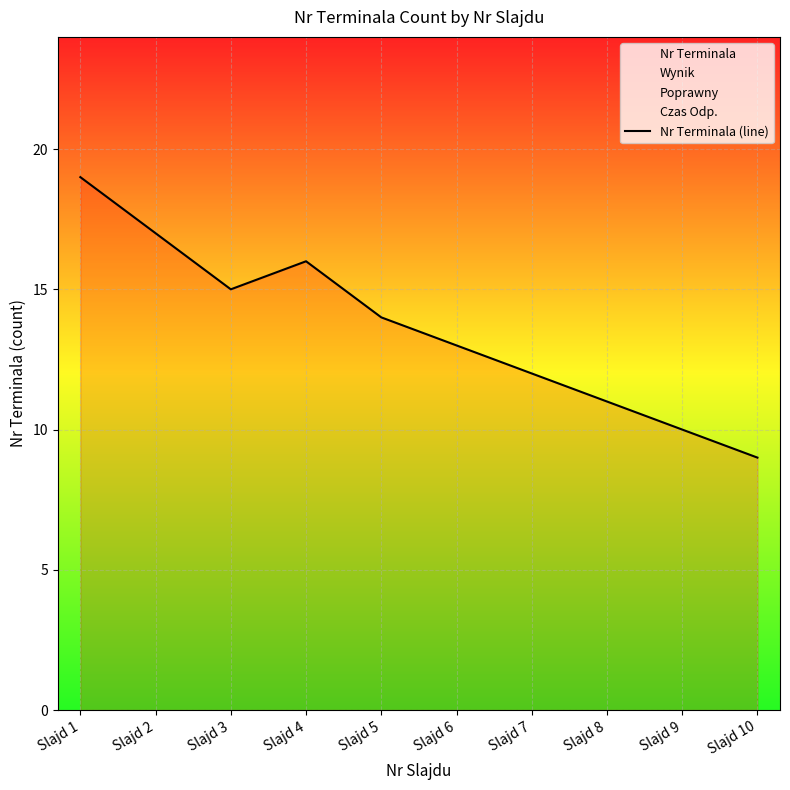

How many series are shown in this chart?

1